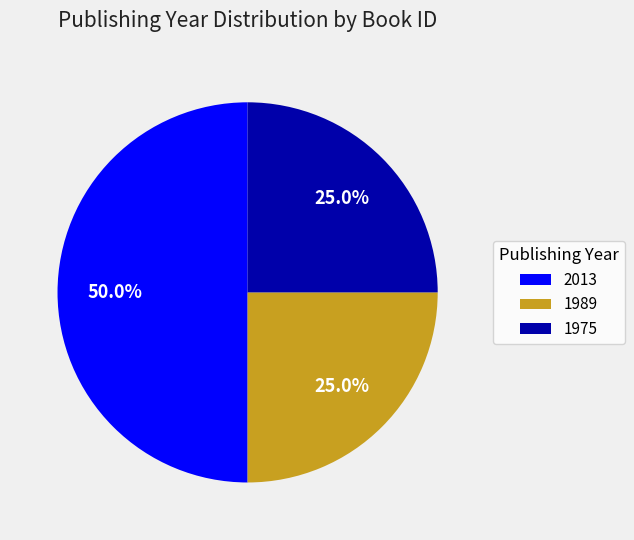

What percentage do 2013 and 1989 together represent?

75.0%